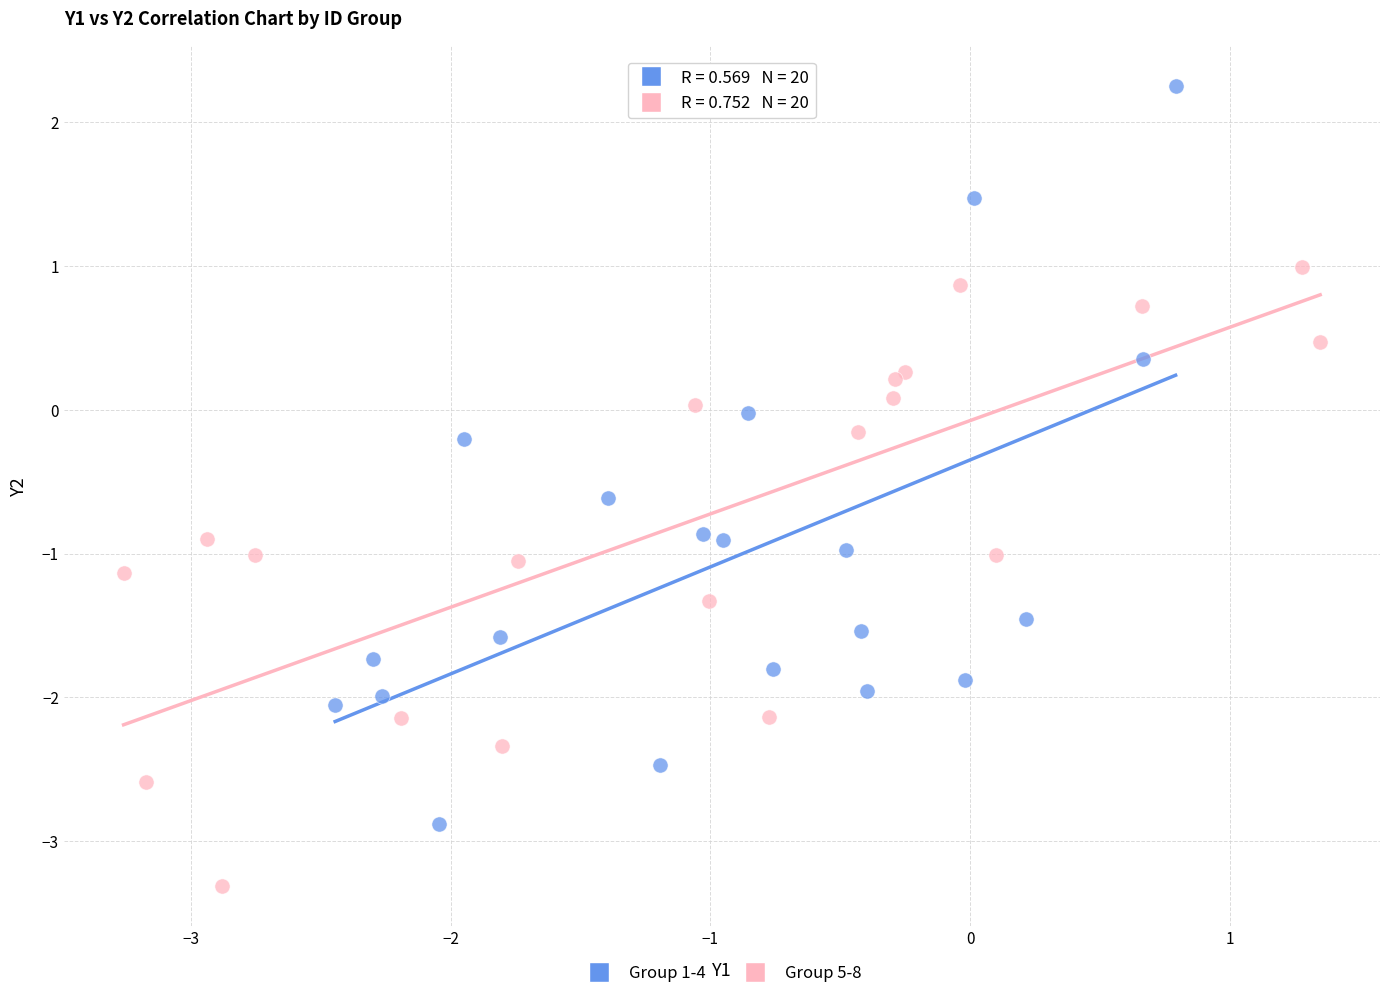

Which series reaches the maximum Y coordinate?

Group 1-4